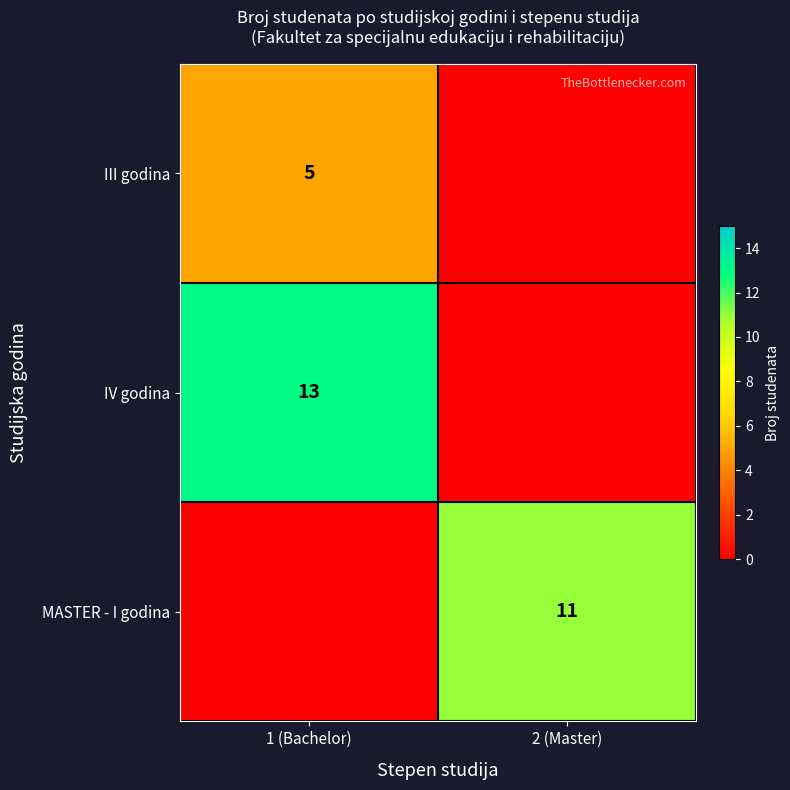

True or false: MASTER - I godina has a value of 11 at 2 (Master).

True